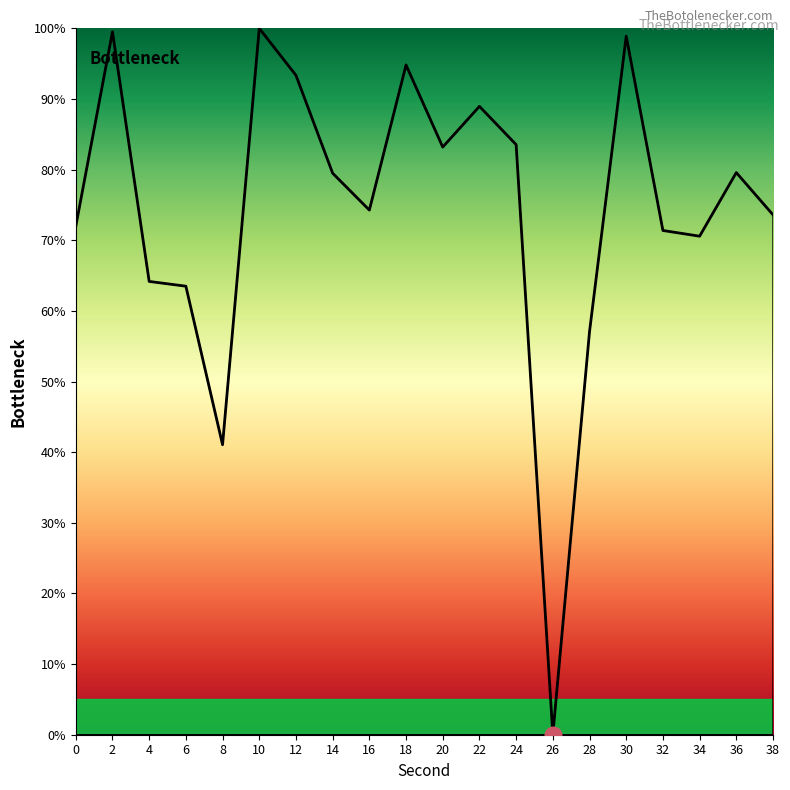

What is the difference between the maximum and minimum values?

100.0